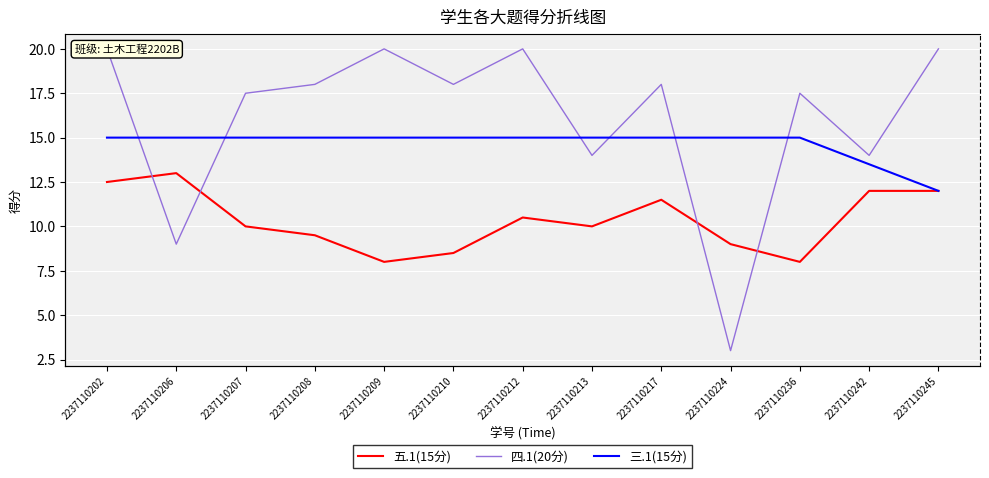

Is it true that 四.1(20分) equals 1.2 at 2237110224?

False